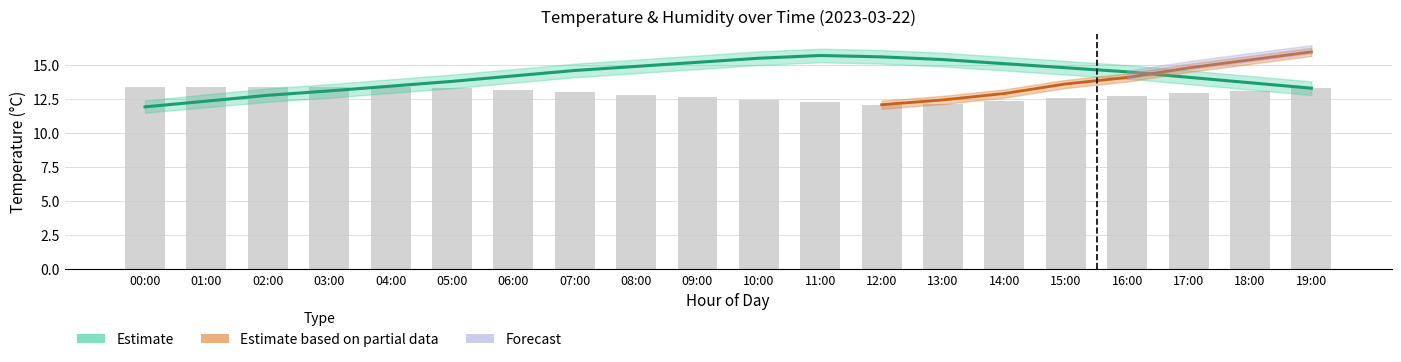

What is the label of the 20th bar from the right?

00:00